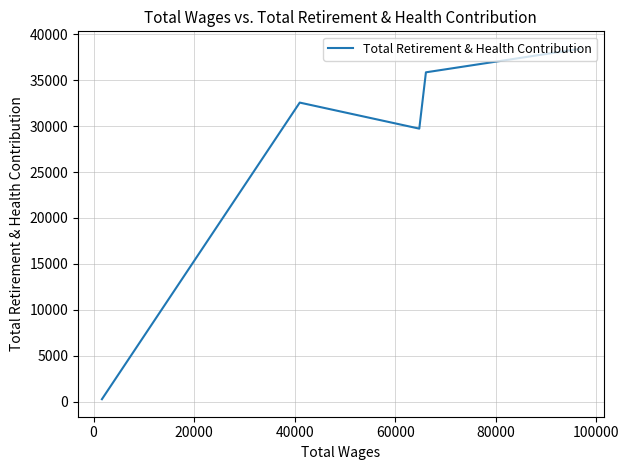

True or false: there are more than 2 points higher than both neighbors.

False